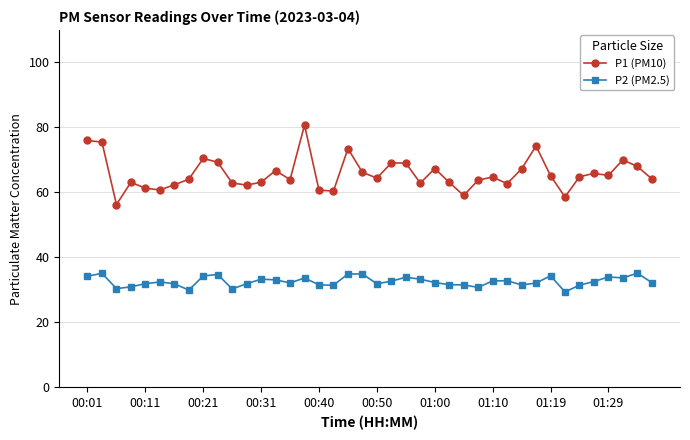

True or false: P1 (PM10) has more than 2 points higher than both neighbors.

True